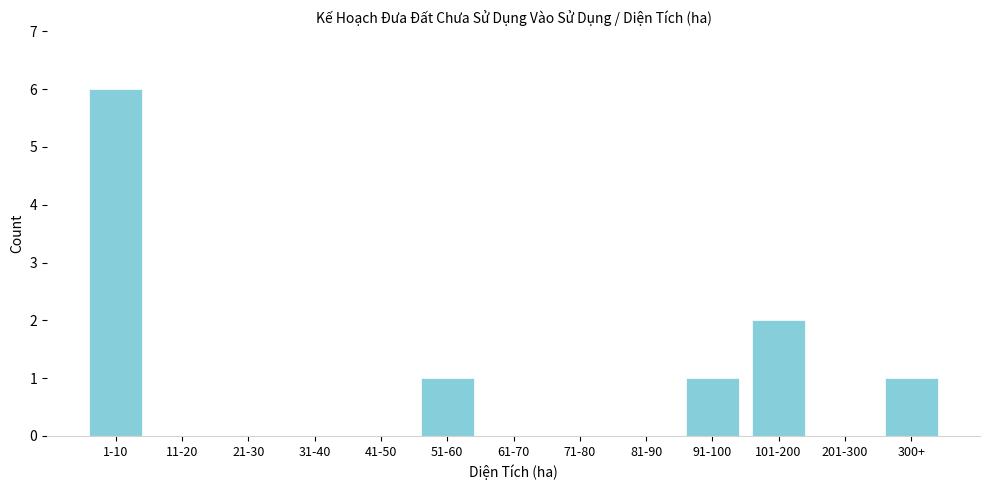

Reading right to left, list all the values displayed in this chart.

300+=1	201-300=0	101-200=2	91-100=1	81-90=0	71-80=0	61-70=0	51-60=1	41-50=0	31-40=0	21-30=0	11-20=0	1-10=6